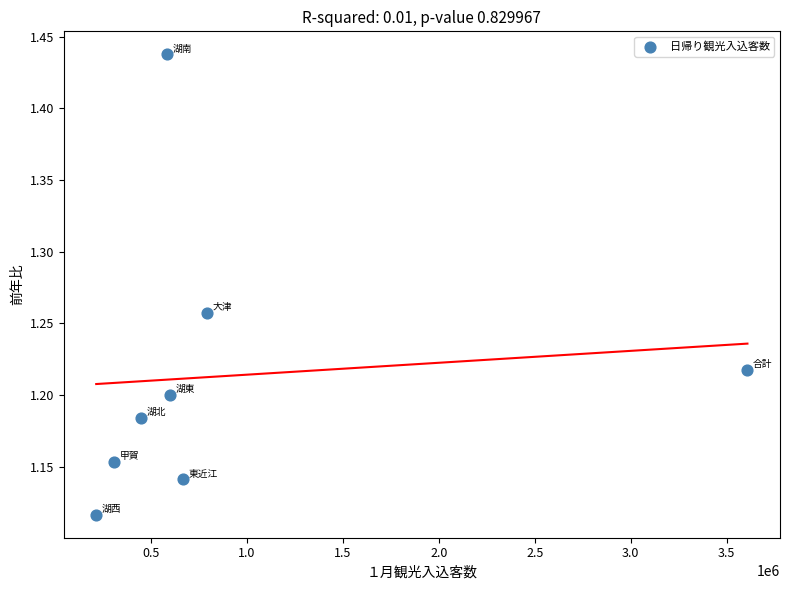

What is the average X value?

902106.5